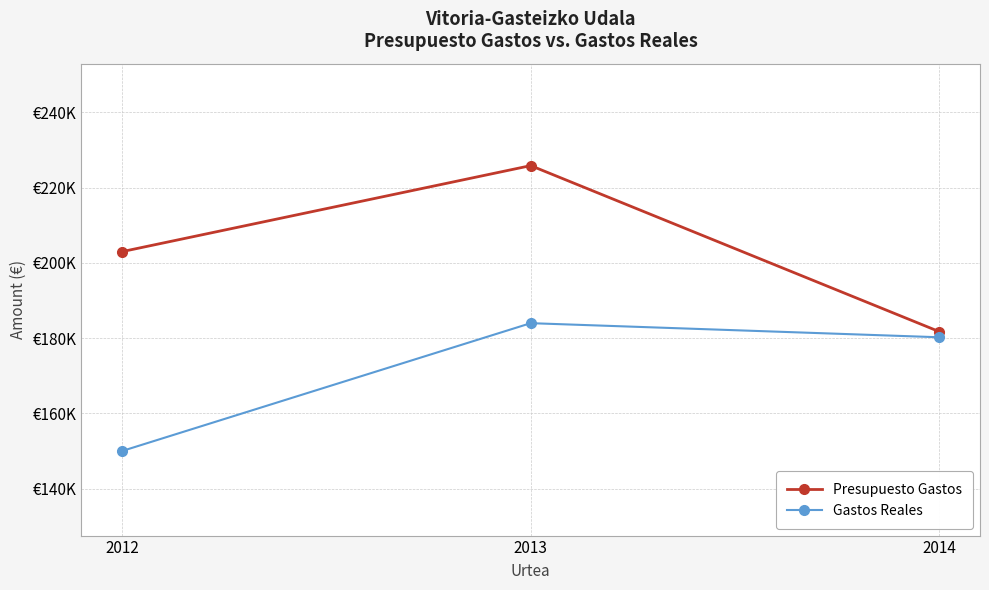

Between 2014 and 2013, which is larger?

2013